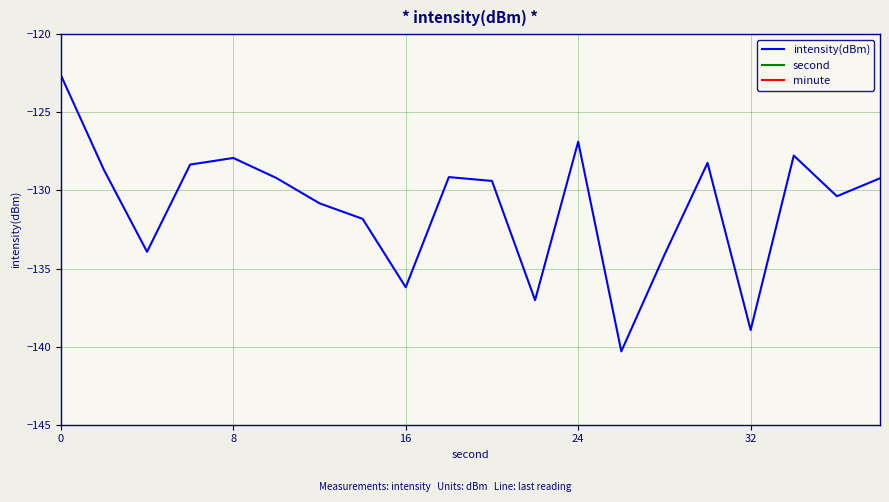

Is it true that intensity(dBm) equals -181.3 at 24?

False